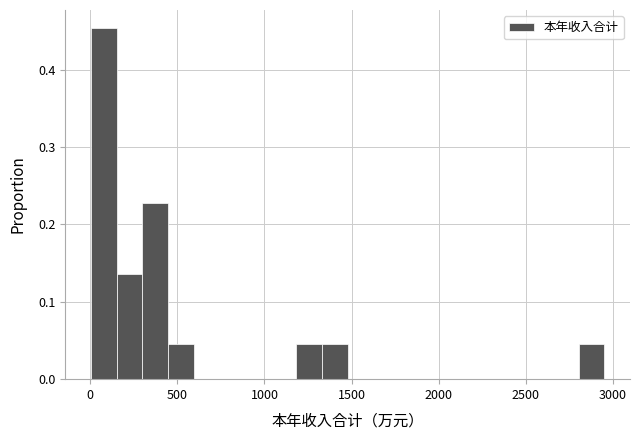

Around what value on the x-axis is the tallest bar? Give the approximate position of its centre, as read against the axis.

100